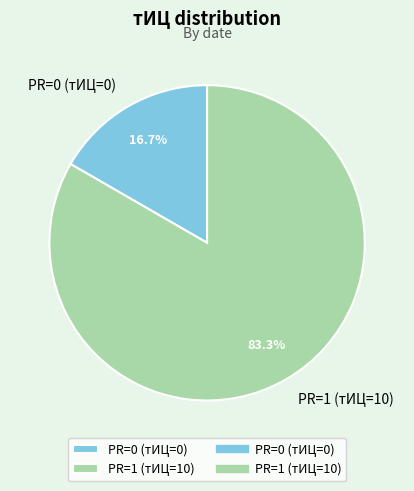

Which slice is the smallest?

PR=0 (тИЦ=0)